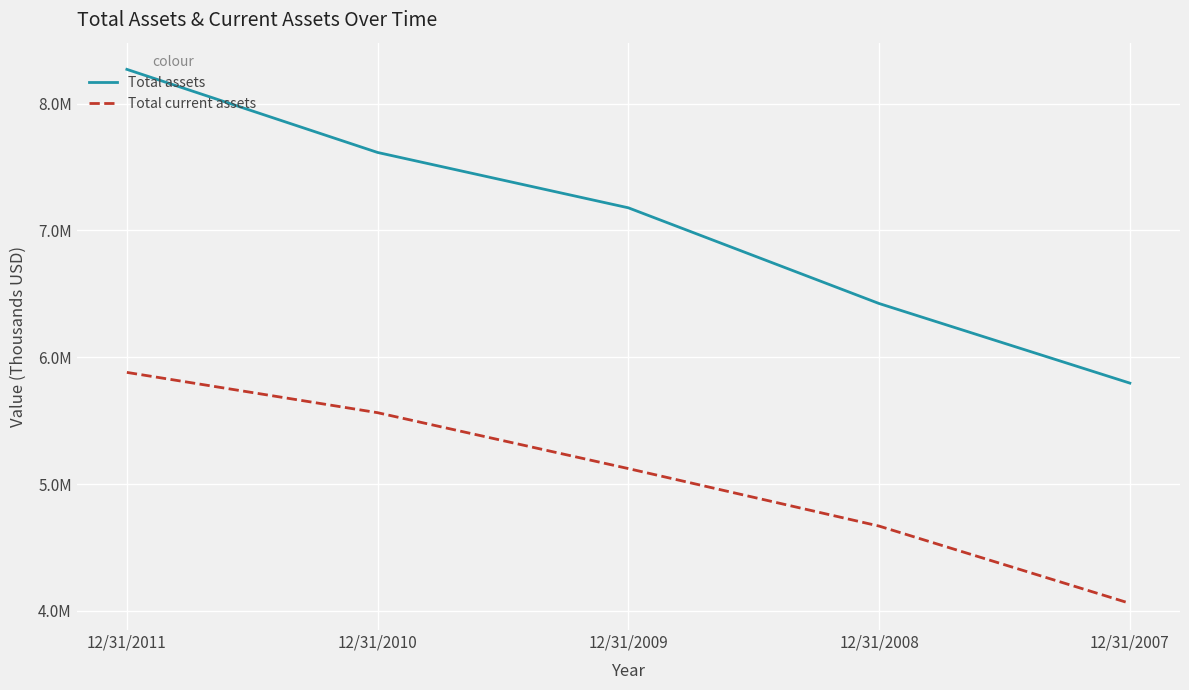

Is the value of Total assets at 12/31/2008 greater than the value of Total current assets at 12/31/2008?

Yes